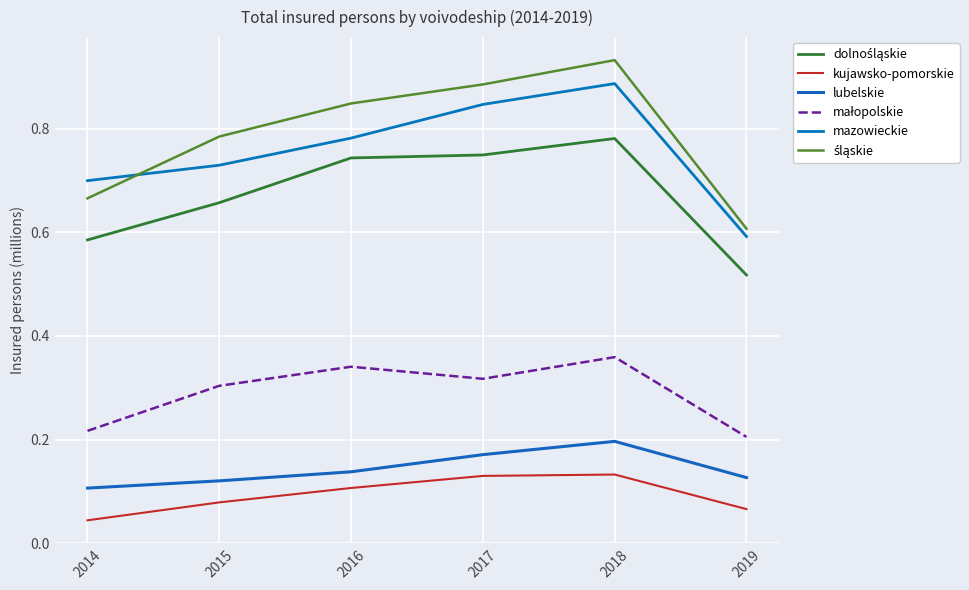

Between which two adjacent categories do mazowieckie and śląskie first intersect?

2014 and 2015